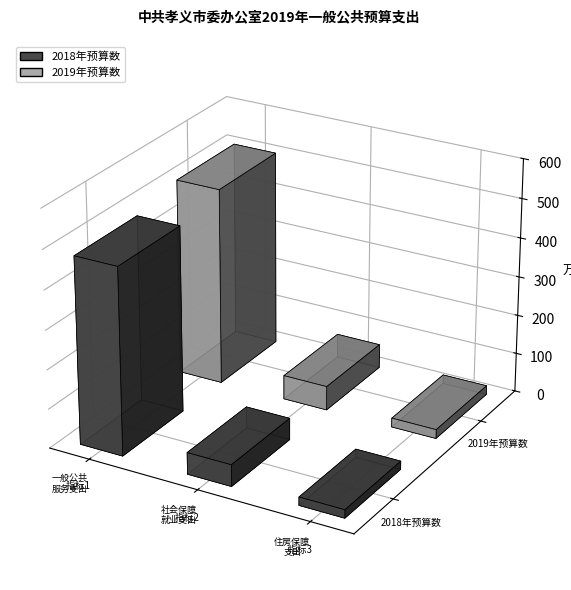

How many groups of bars are there?

3